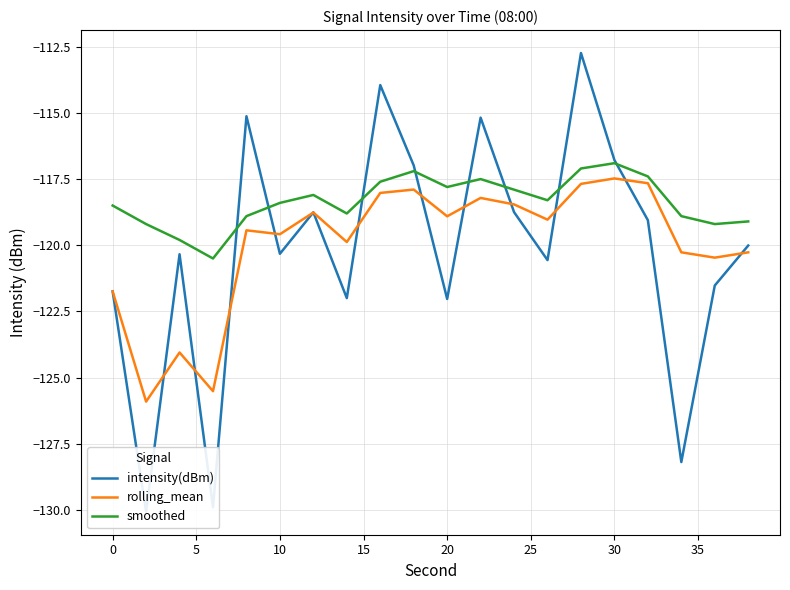

Is this an area chart (filled region under the line)?

No